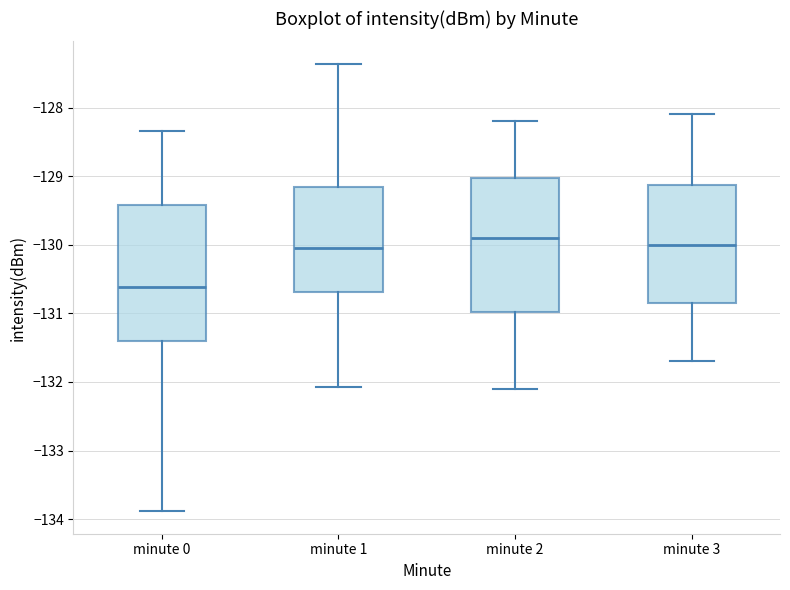

Where does the median line of the box for minute 0 sit on the y-axis? The values are not printed on the chart, so give them approximately, as read against the axis.

-130.6